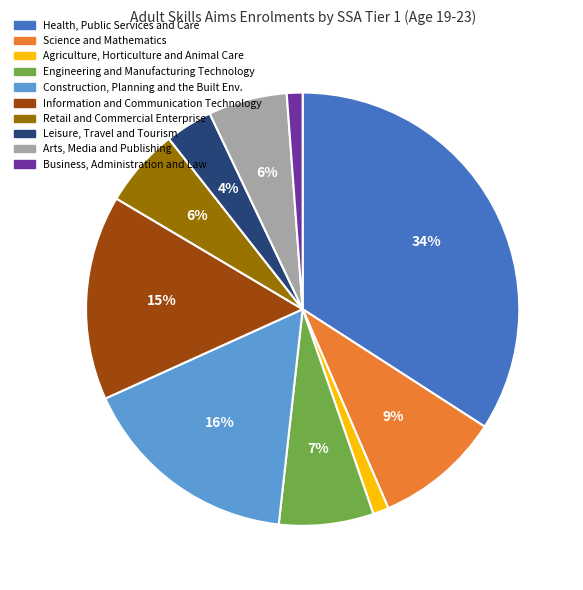

To the nearest percent, what is the average slice percentage?

10%